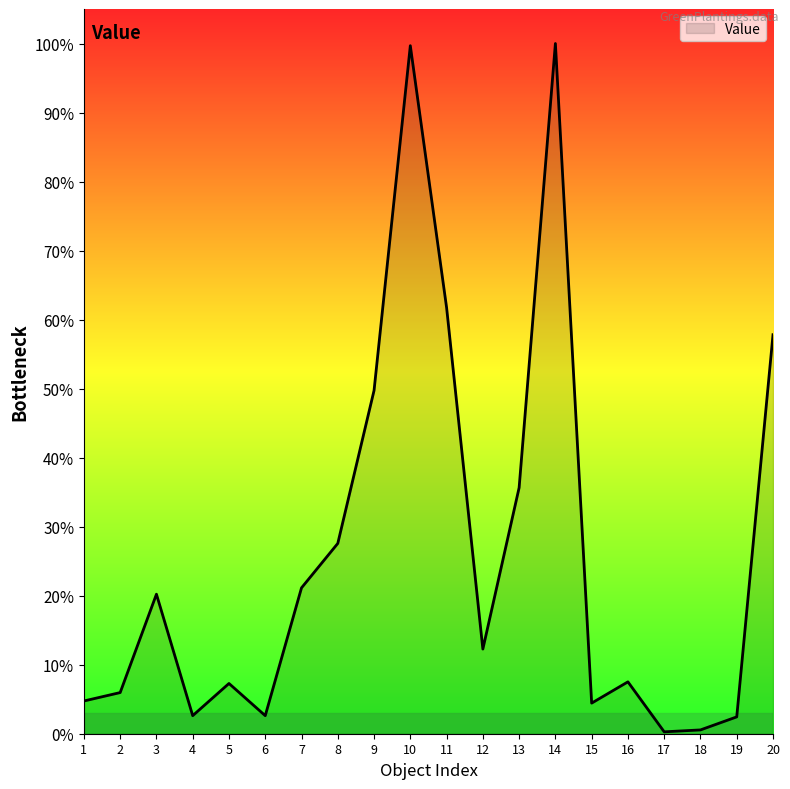

What is the change in value from 11 to 17?

-156200.0